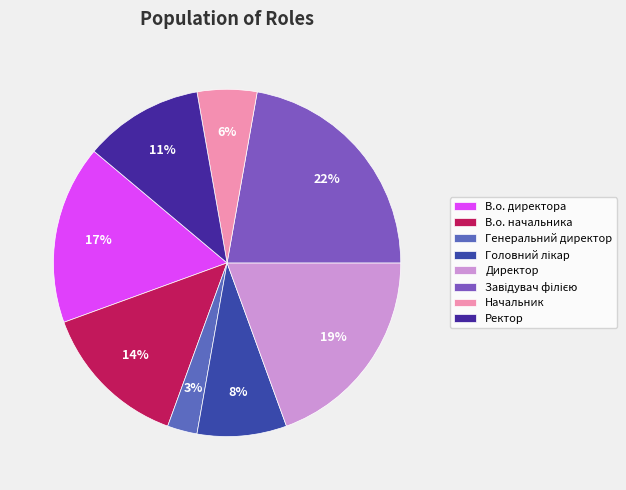

Which category has the smallest portion of the pie?

Генеральний директор